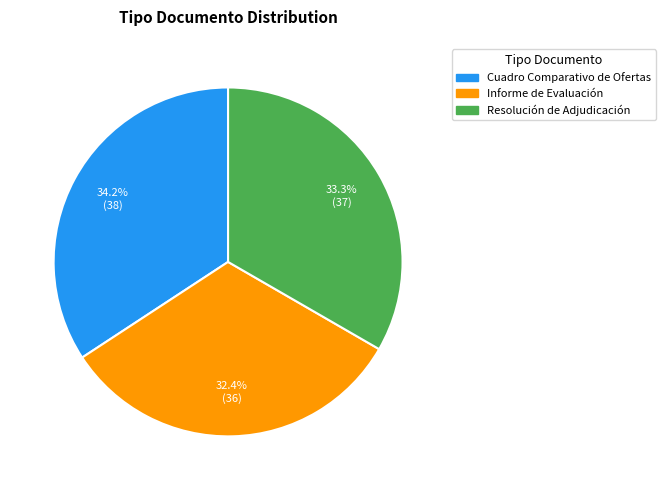

What is the smallest slice in the pie chart?

Informe de Evaluación